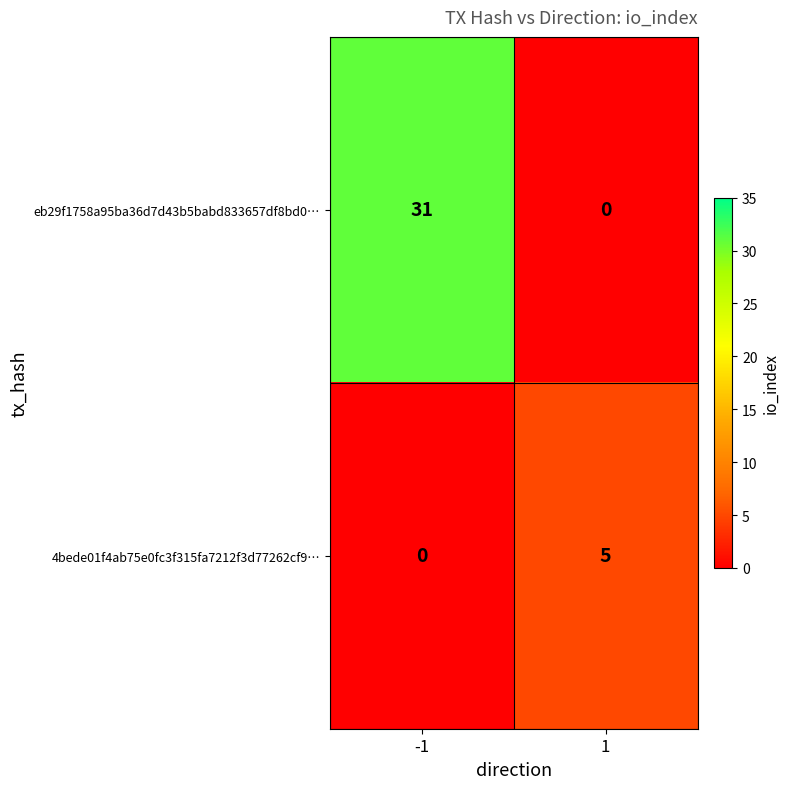

What is the sum of all eb29f1758a95ba36d7d43b5babd833657df8bd0… values?

31